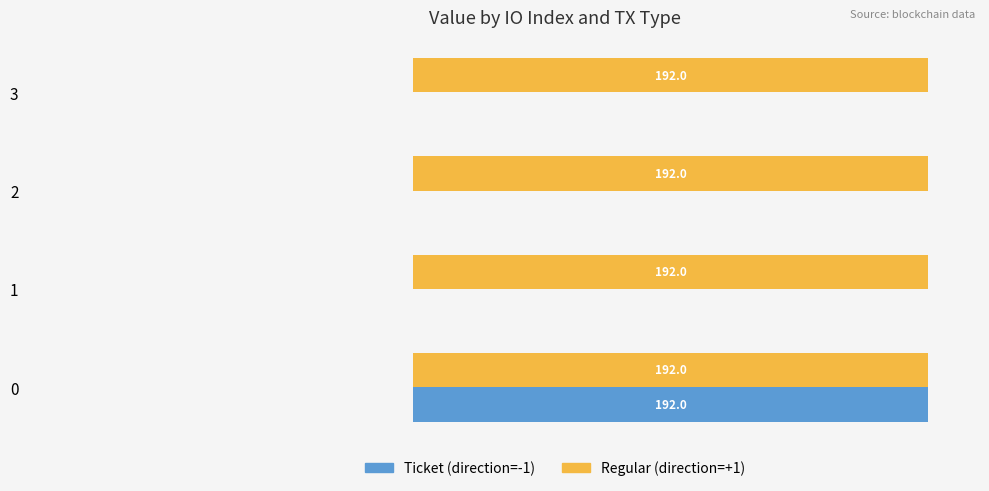

Is the value of Regular (direction=+1) at 2 greater than the value of Ticket (direction=-1) at 3?

Yes